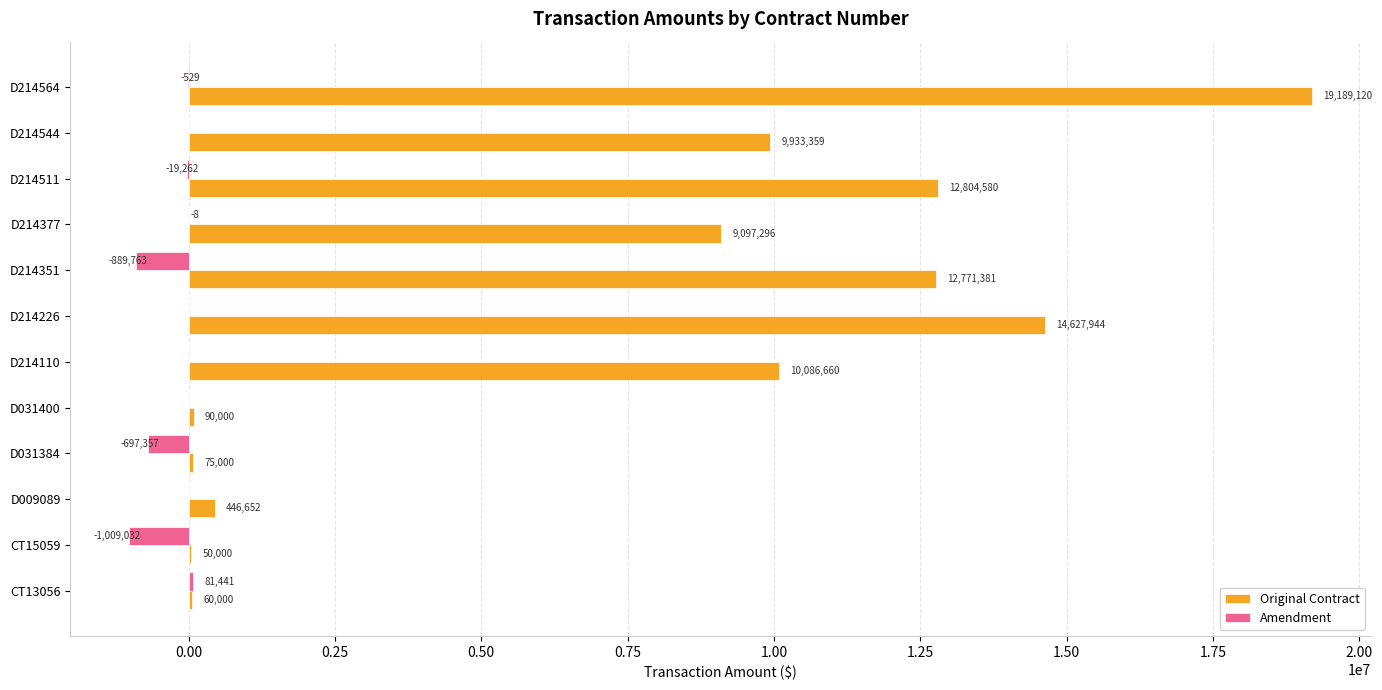

Which label corresponds to the largest value in the chart?

D214564